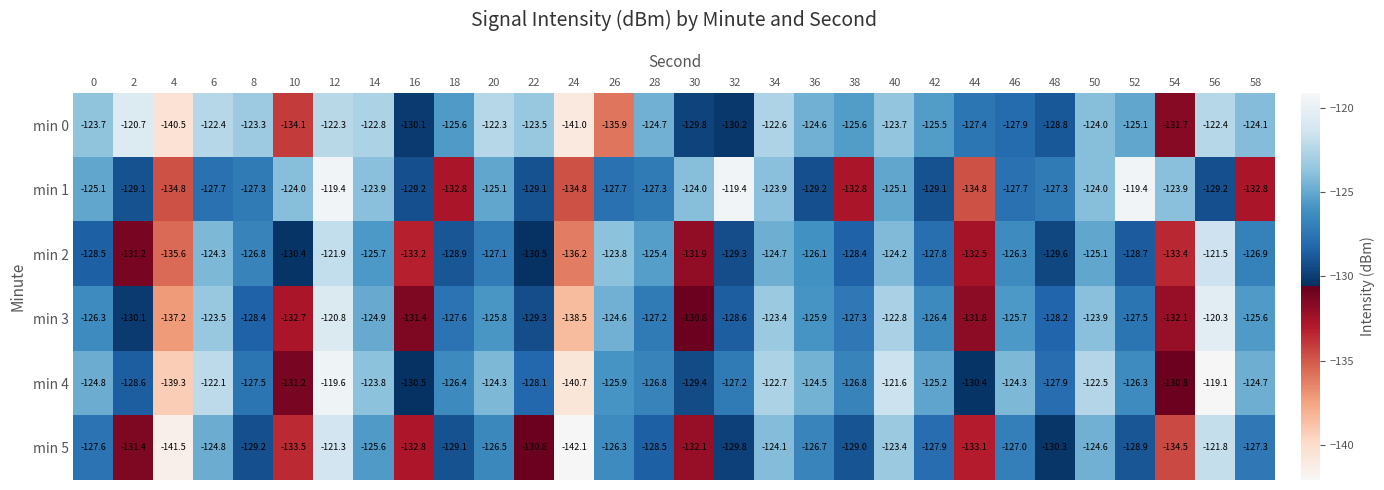

What is the total value across all series at 52?

-755.9